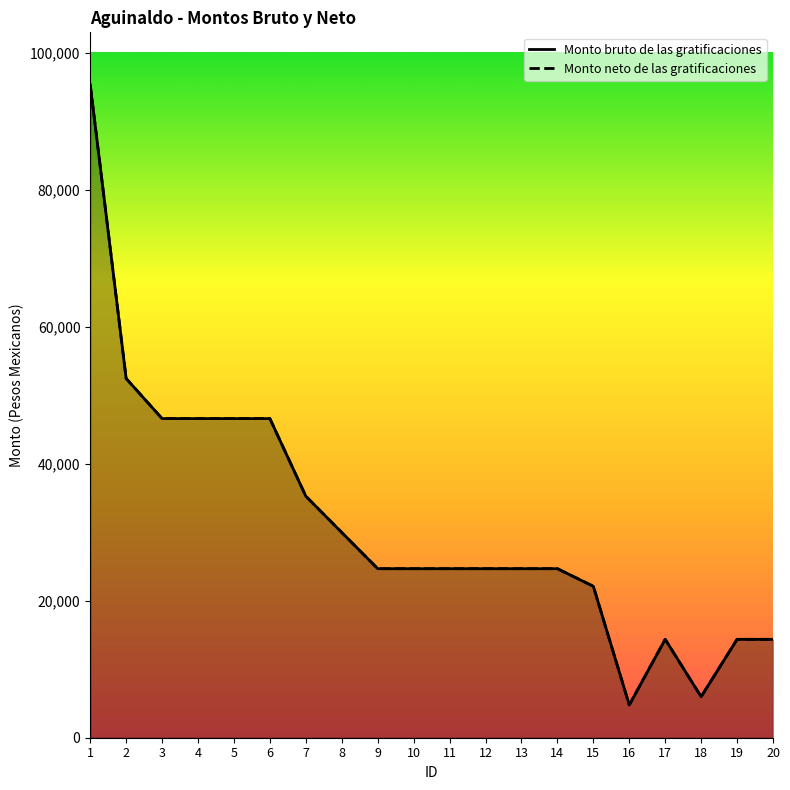

Reading left to right, transcribe all the data shown in this chart.

Monto bruto de las gratificaciones: 1=95327.1	2=52430.1	3=46575.9	4=46575.9	5=46575.9	6=46575.9	7=35247.9	8=29955.0	9=24672.0	10=24672.0	11=24672.0	12=24672.0	13=24672.0	14=24672.0	15=22101.9	16=4786.7	17=14360.1	18=5983.4	19=14360.1	20=14360.1
Monto neto de las gratificaciones: 1=95327.1	2=52430.1	3=46575.9	4=46575.9	5=46575.9	6=46575.9	7=35247.9	8=29955.0	9=24672.0	10=24672.0	11=24672.0	12=24672.0	13=24672.0	14=24672.0	15=22101.9	16=4786.7	17=14360.1	18=5983.4	19=14360.1	20=14360.1